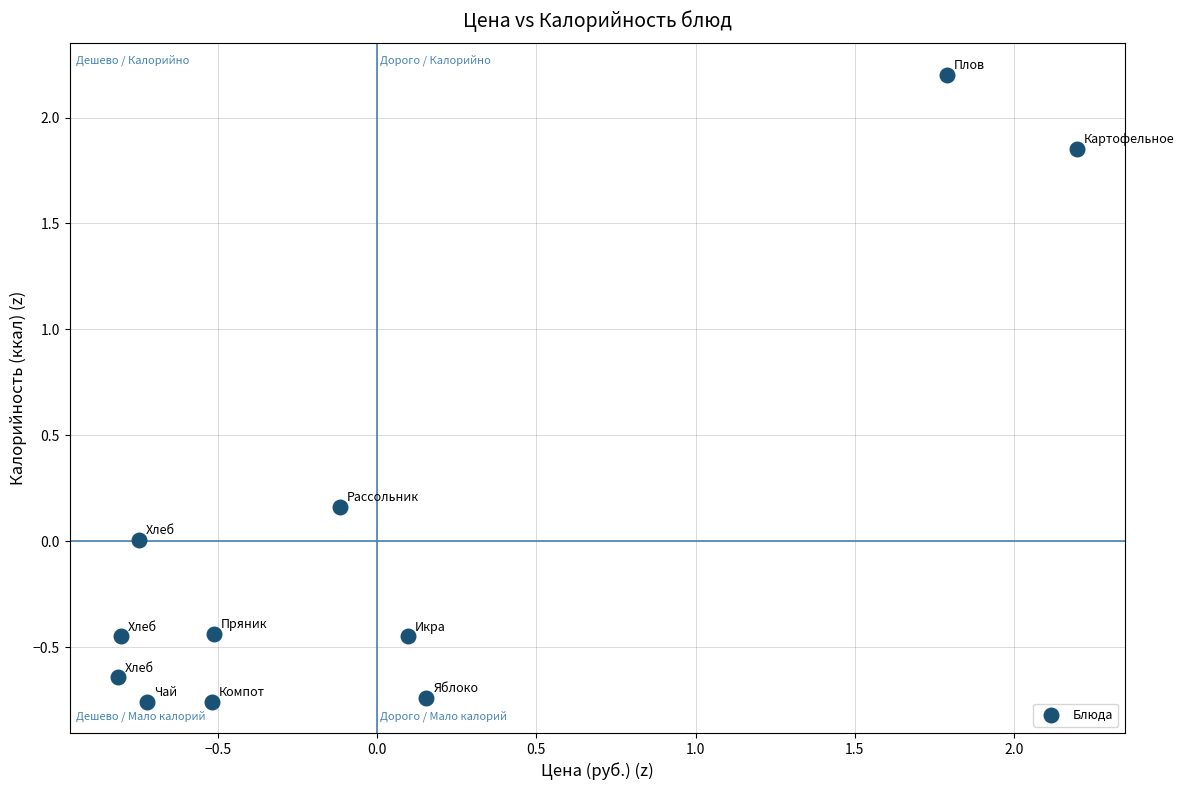

What is the range of X values (max minus min)?

3.0